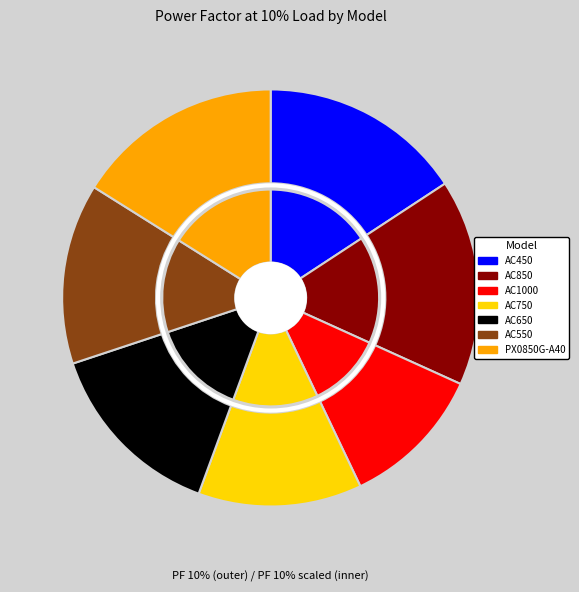

What is the change in value from AC1000 to AC650?

+0.2